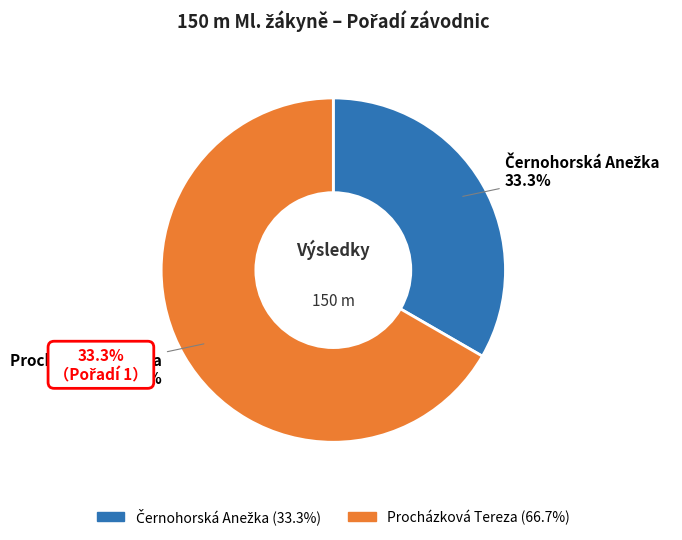

What percentage is the Procházková Tereza slice, to the nearest percent?

67%